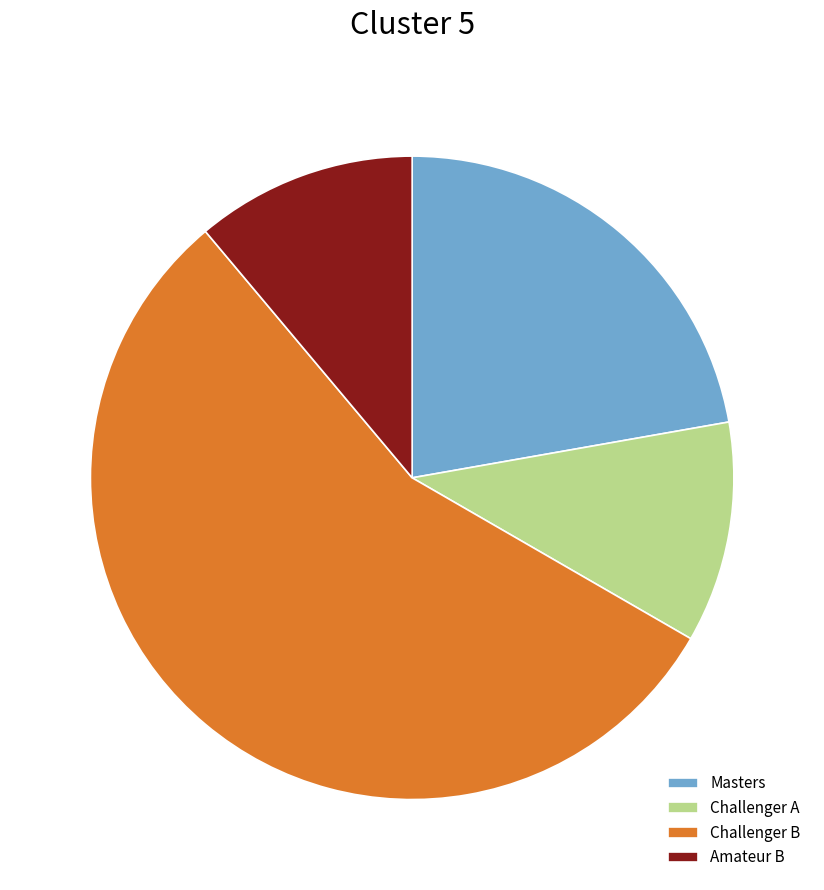

True or false: Masters accounts for 16% of the total.

False